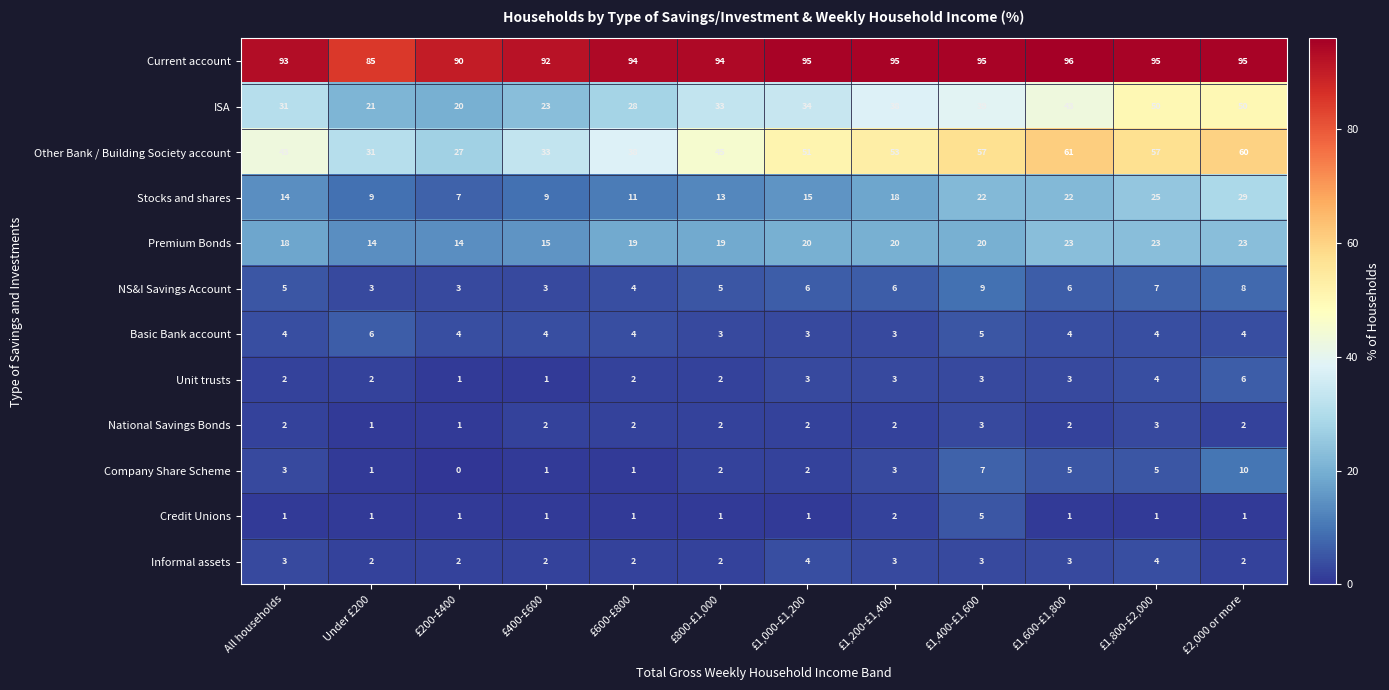

How many distinct data groups are displayed?

12